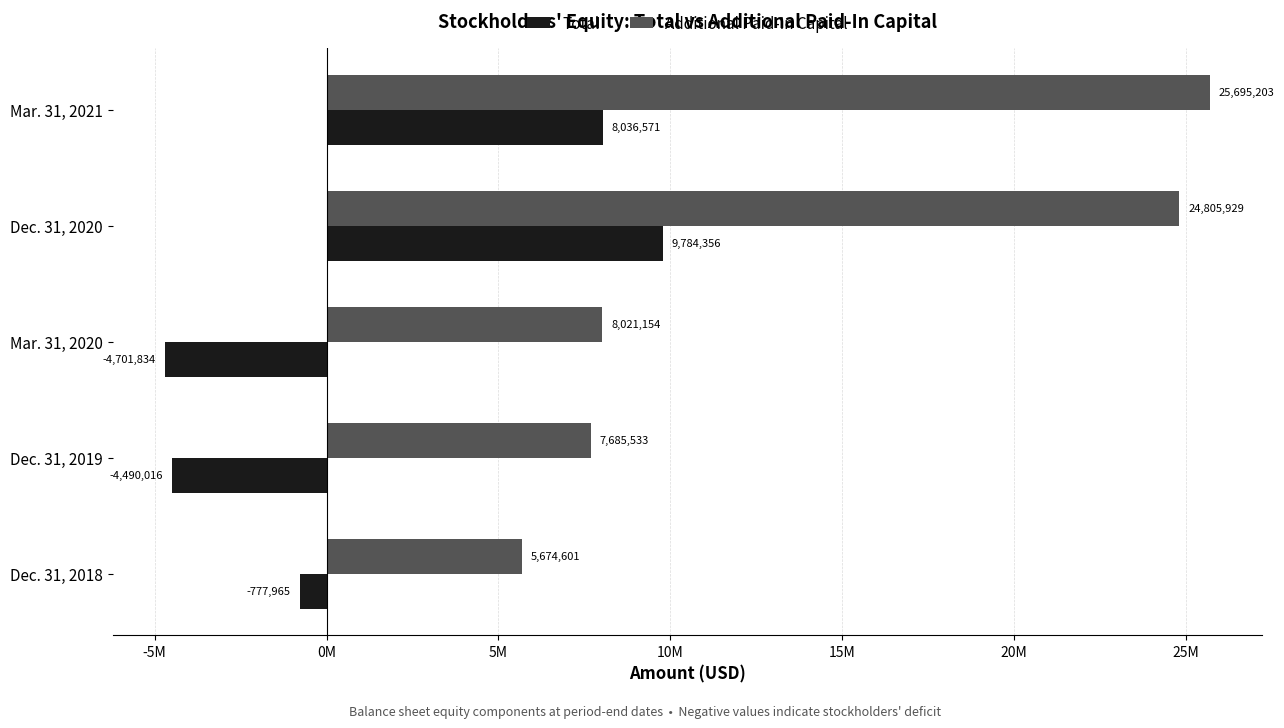

What are all the series names shown in the legend?

Total, Additional Paid-In Capital